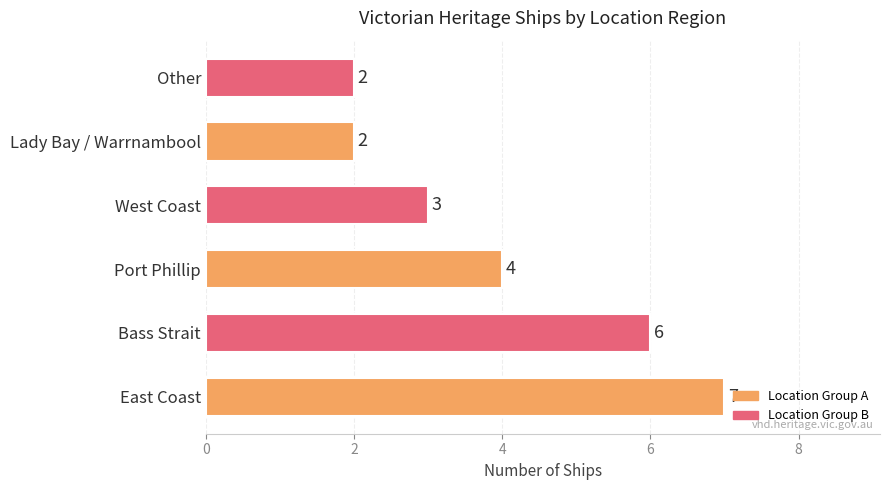

True or false: the data shows 3 at East Coast.

False